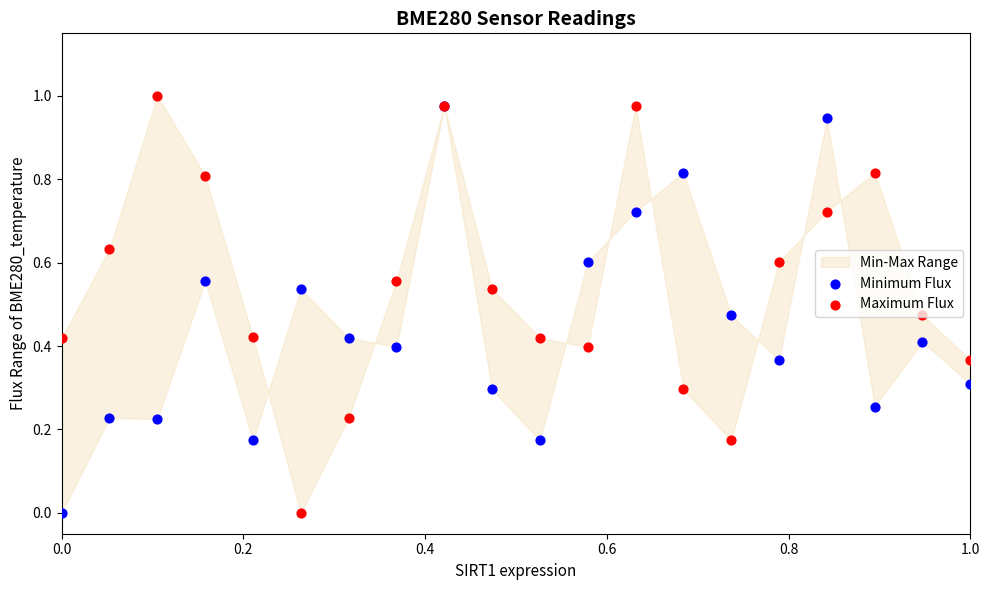

Is the value of Minimum Flux at 9 greater than the value of Maximum Flux at 18?

No